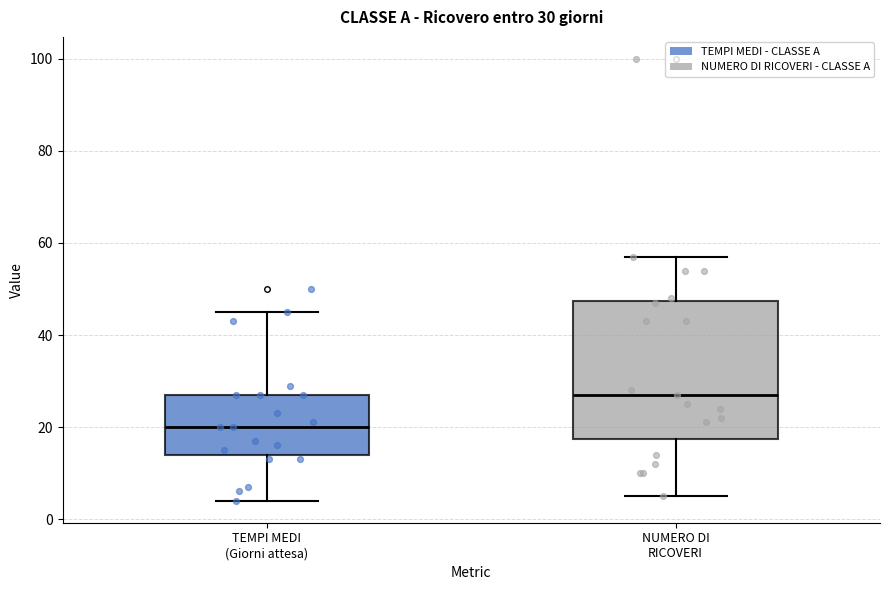

Which box has the lowest median line?

TEMPI MEDI (Giorni attesa)